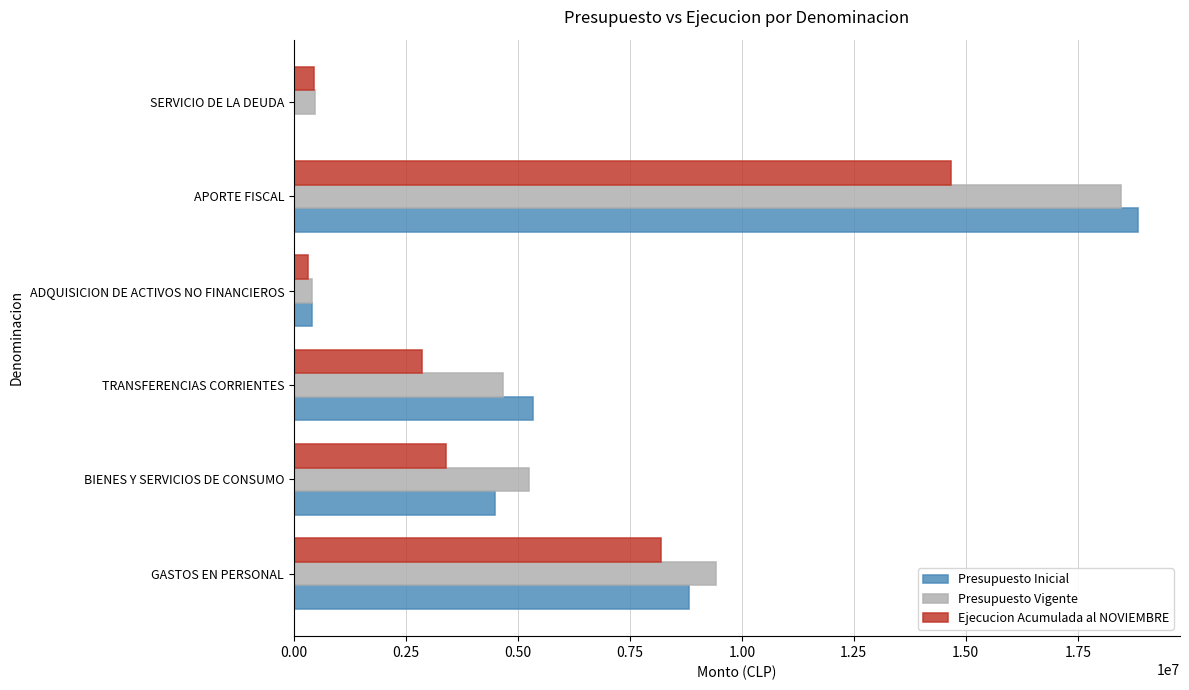

Count the number of categories in the chart.

6